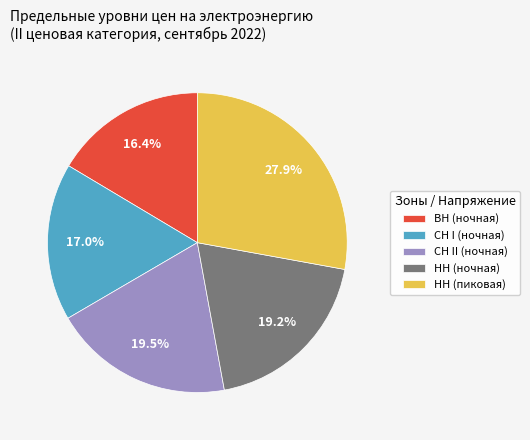

Which has a higher value, НН (ночная) or НН (пиковая)?

НН (пиковая)